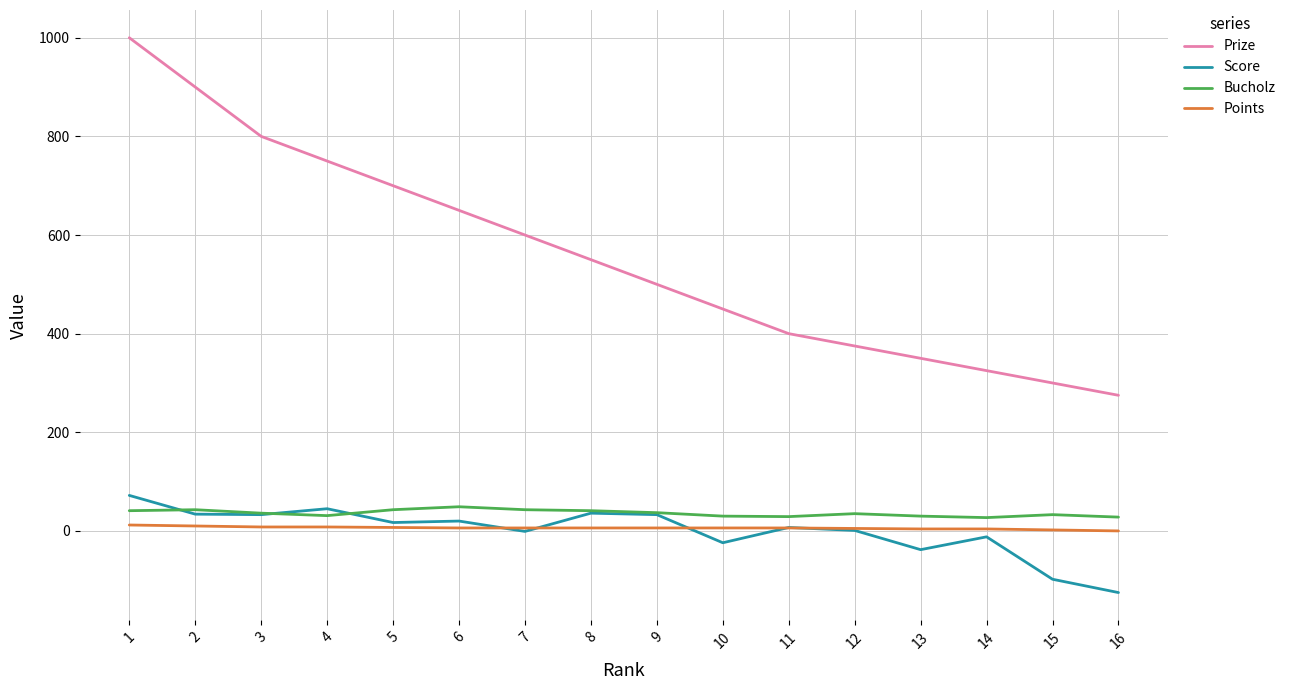

Which series changed the most between 6 and 14?

Prize